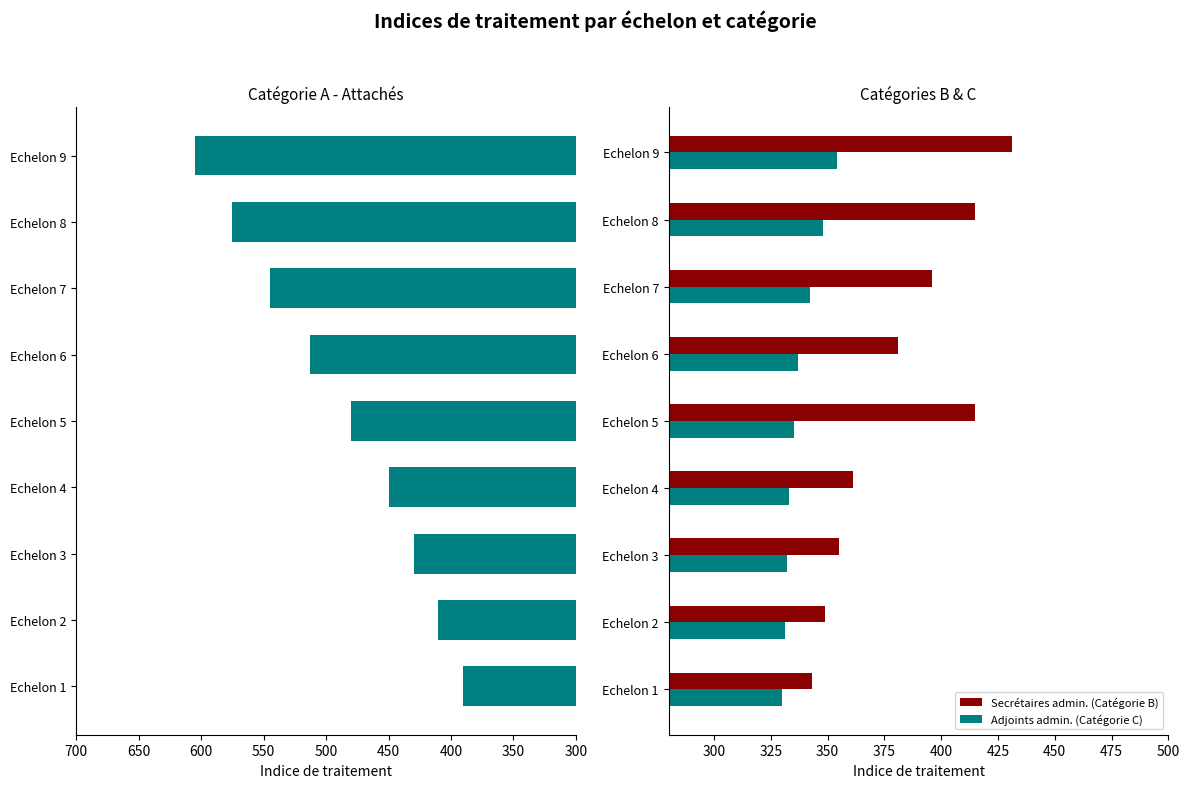

Is it true that Adjoints admin. (Catégorie C) equals 354 at Echelon 9?

True